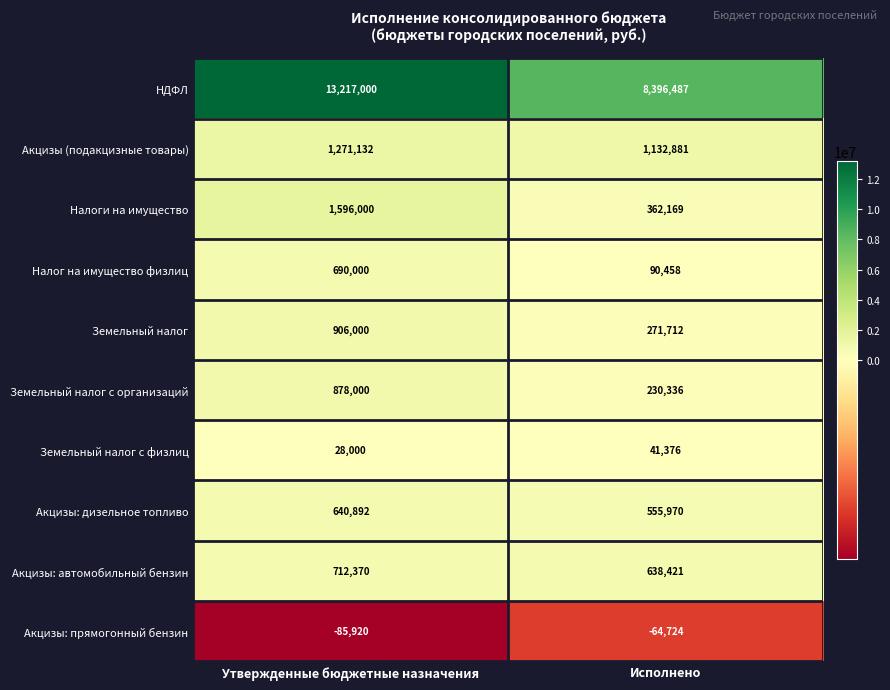

Reading right to left, list all the values displayed in this chart.

НДФЛ: Исполнено=8396487	Утвержденные бюджетные назначения=13217000
Акцизы (подакцизные товары): Исполнено=1132881	Утвержденные бюджетные назначения=1271132
Налоги на имущество: Исполнено=362169	Утвержденные бюджетные назначения=1596000
Налог на имущество физлиц: Исполнено=90458	Утвержденные бюджетные назначения=690000
Земельный налог: Исполнено=271712	Утвержденные бюджетные назначения=906000
Земельный налог с организаций: Исполнено=230336	Утвержденные бюджетные назначения=878000
Земельный налог с физлиц: Исполнено=41376	Утвержденные бюджетные назначения=28000
Акцизы: дизельное топливо: Исполнено=555970	Утвержденные бюджетные назначения=640892
Акцизы: автомобильный бензин: Исполнено=638421	Утвержденные бюджетные назначения=712370
Акцизы: прямогонный бензин: Исполнено=-64724	Утвержденные бюджетные назначения=-85920